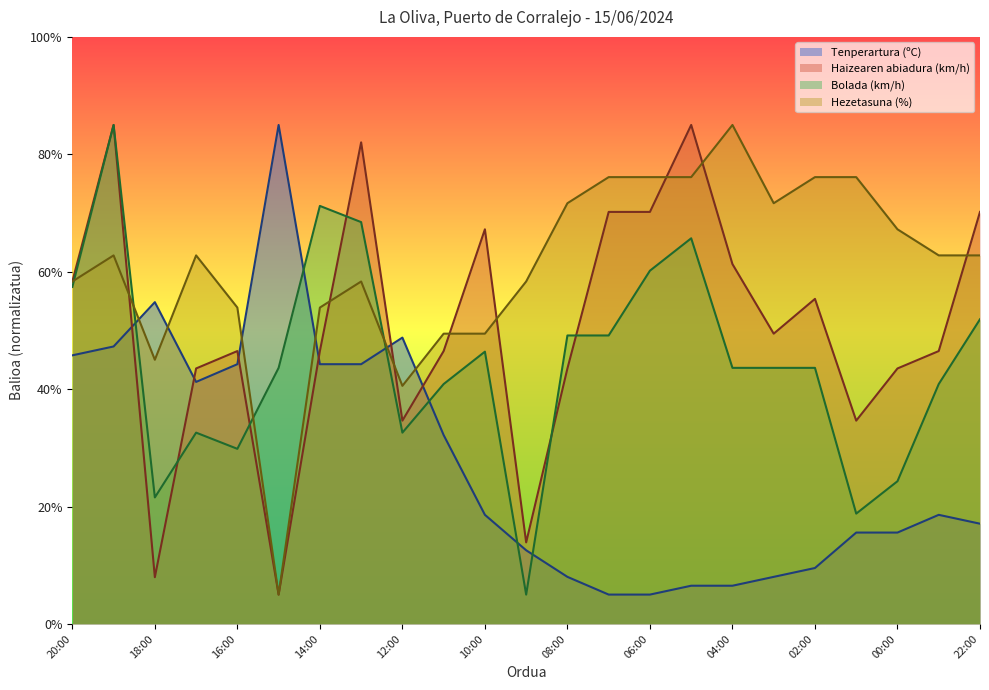

Rank the series by their average value, from lowest to highest.

Tenperartura (ºC), Bolada (km/h), Haizearen abiadura (km/h), Hezetasuna (%)